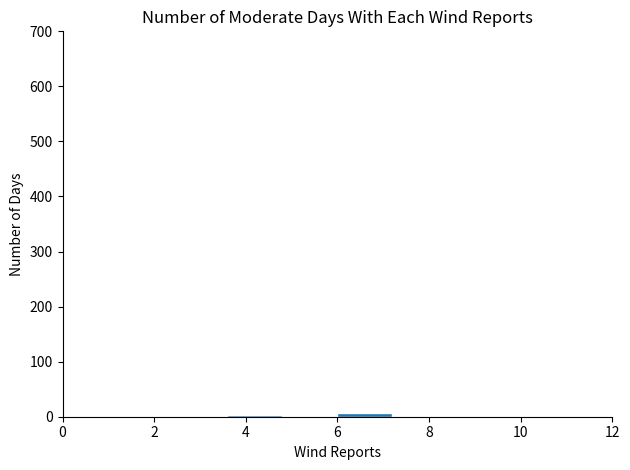

Reading left to right, list every bar in this chart as the range it spans on the x-axis followed by its height. The values are not printed on the chart, so give them approximately, as read against the axis.

0.0 to 1.2: under 10
1.2 to 2.4: under 10
2.4 to 3.6: under 10
3.6 to 4.8: under 10
4.8 to 6.0: under 10
6.0 to 7.2: under 10
7.2 to 8.4: under 10
8.4 to 9.6: under 10
9.6 to 10.8: 0
10.8 to 12.0: 0